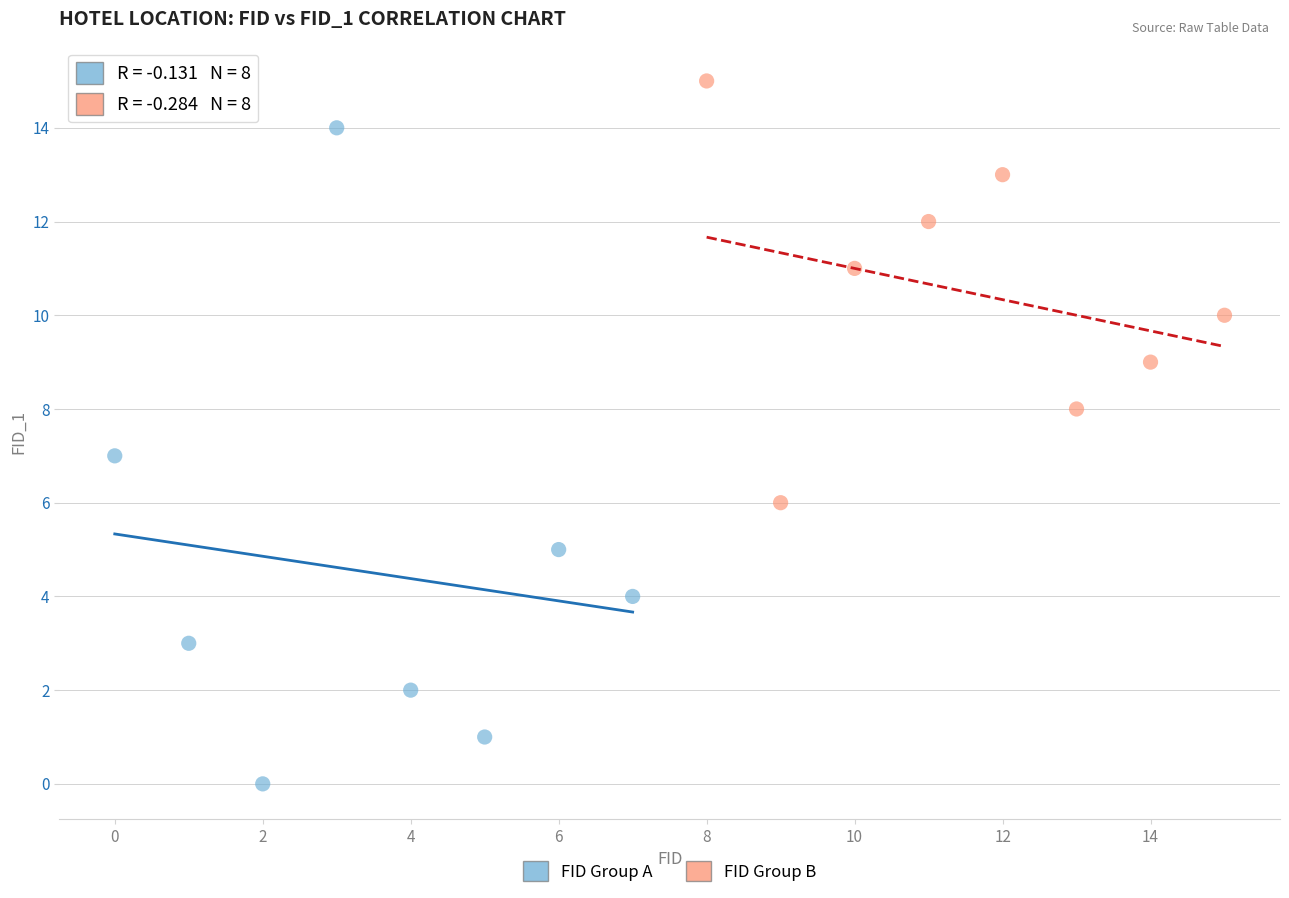

Which series contains the highest Y value?

FID Group B